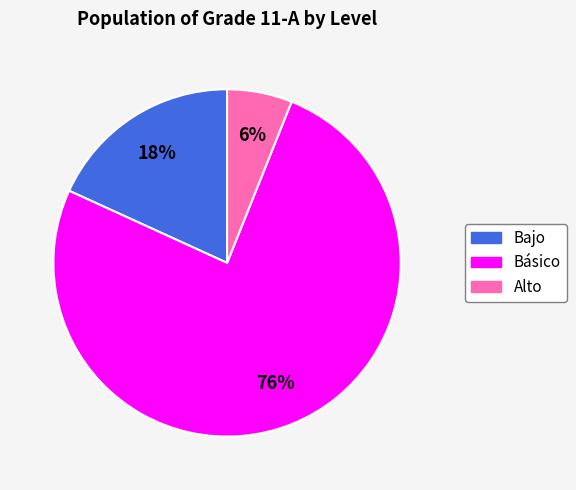

Which has a higher value, Básico or Alto?

Básico